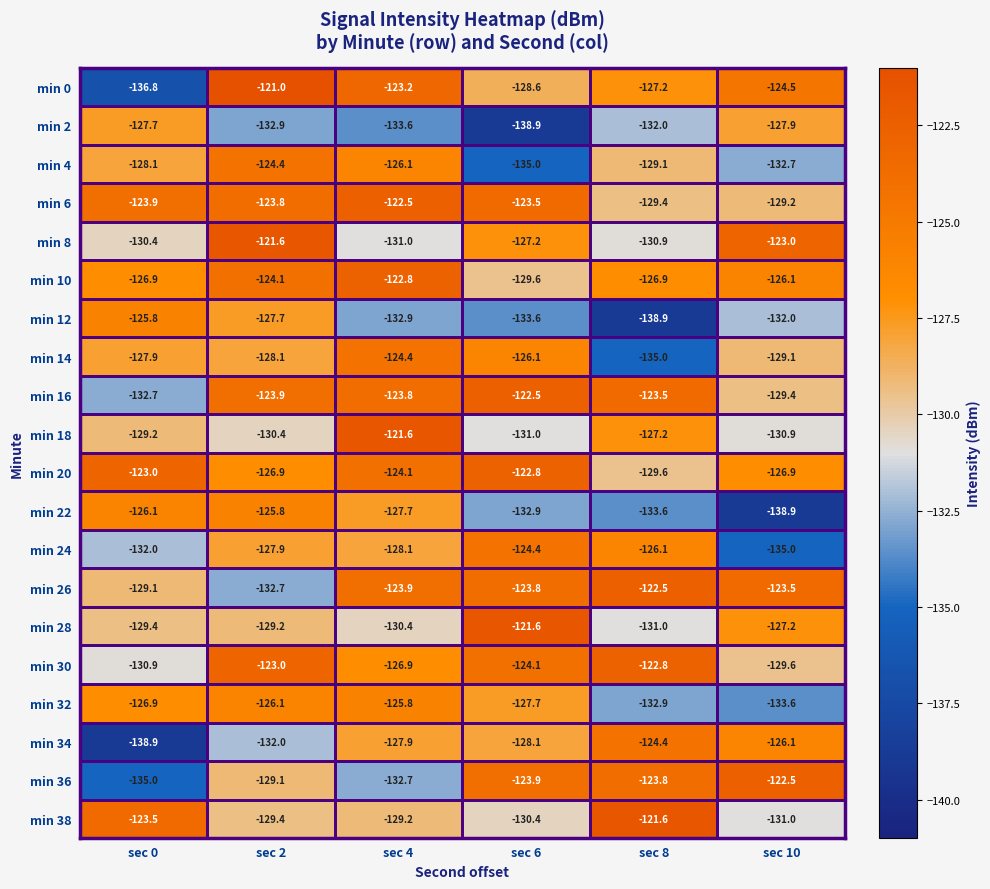

How many values in the min 2 series are below -132?

3